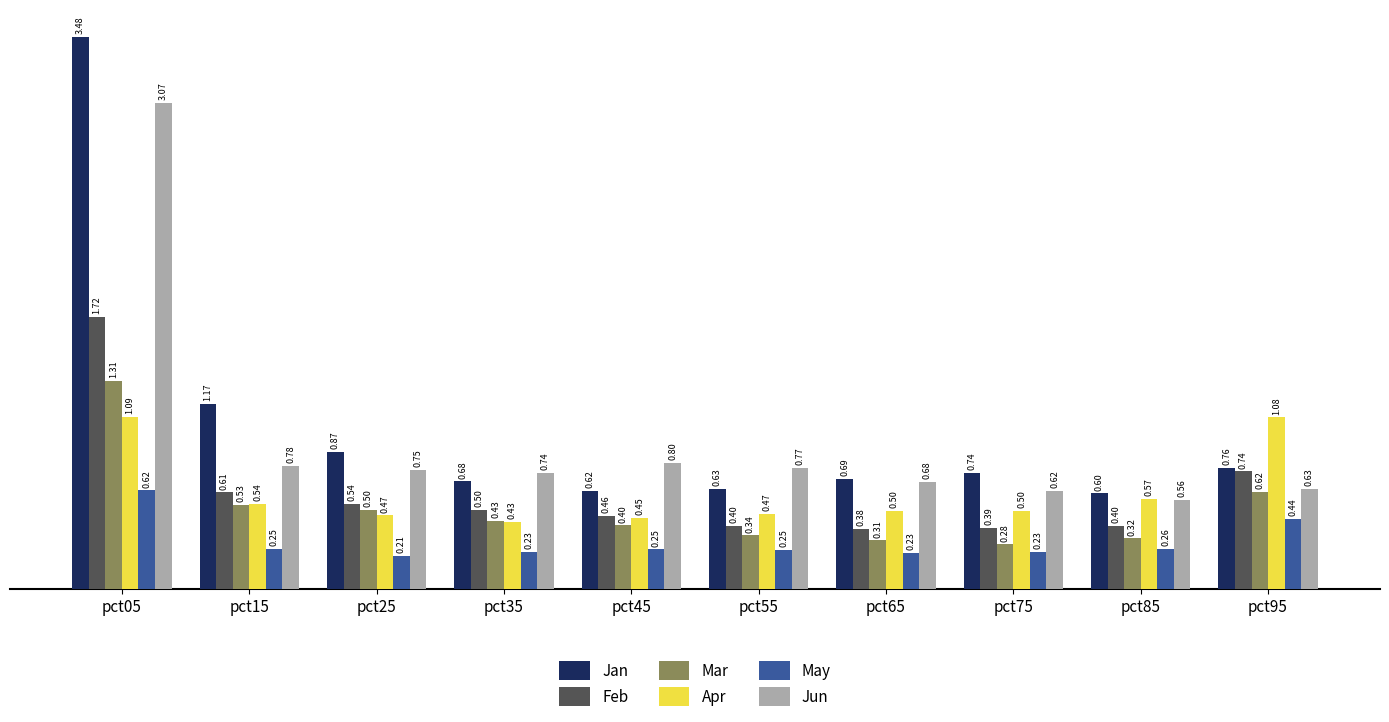

Which series has the largest total across all categories?

Jan